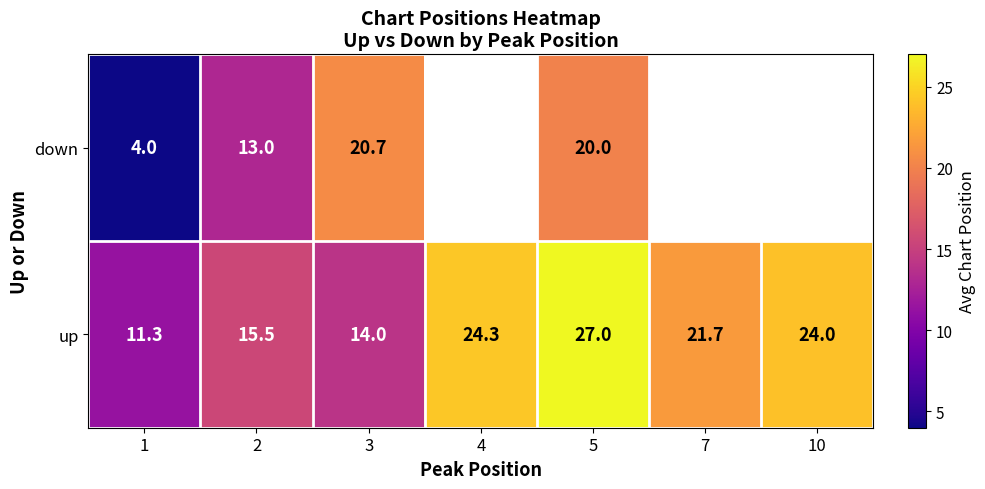

The value of up at 4 is 36.0. True or false?

False